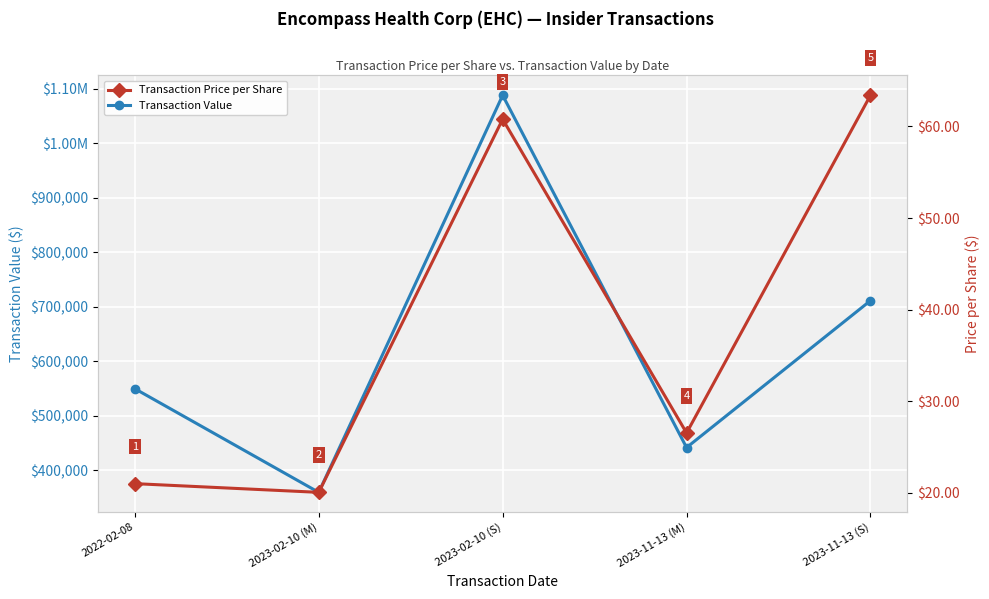

What is the label of the 3rd point from the left?

2023-02-10 (S)